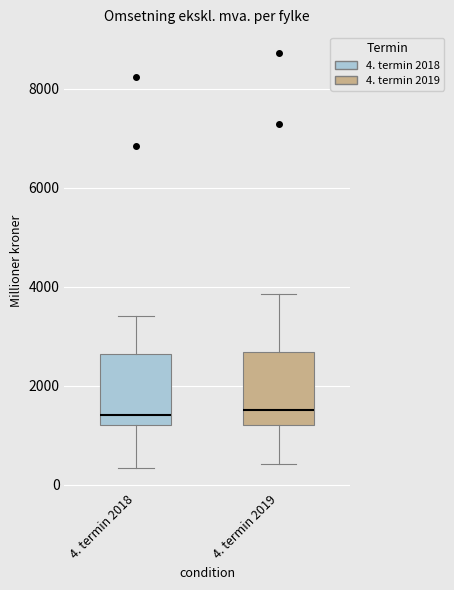

Reading left to right, transcribe this box plot: for each box, give where its median line is, the range the box spans, and where its two whiskers end, as read against the y-axis. The values are not printed on the chart, so give them approximately, as read against the axis.

4. termin 2018: median 1400, box 1200 to 2600, whiskers 400 to 3400
4. termin 2019: median 1600, box 1200 to 2600, whiskers 400 to 3800